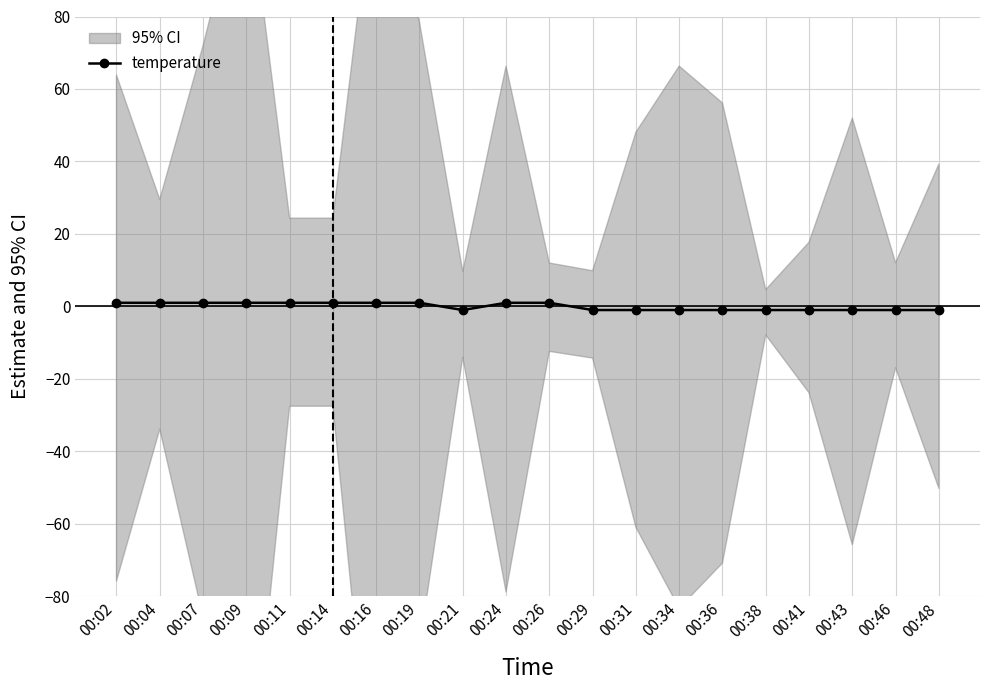

What is the greatest value displayed?

1.0